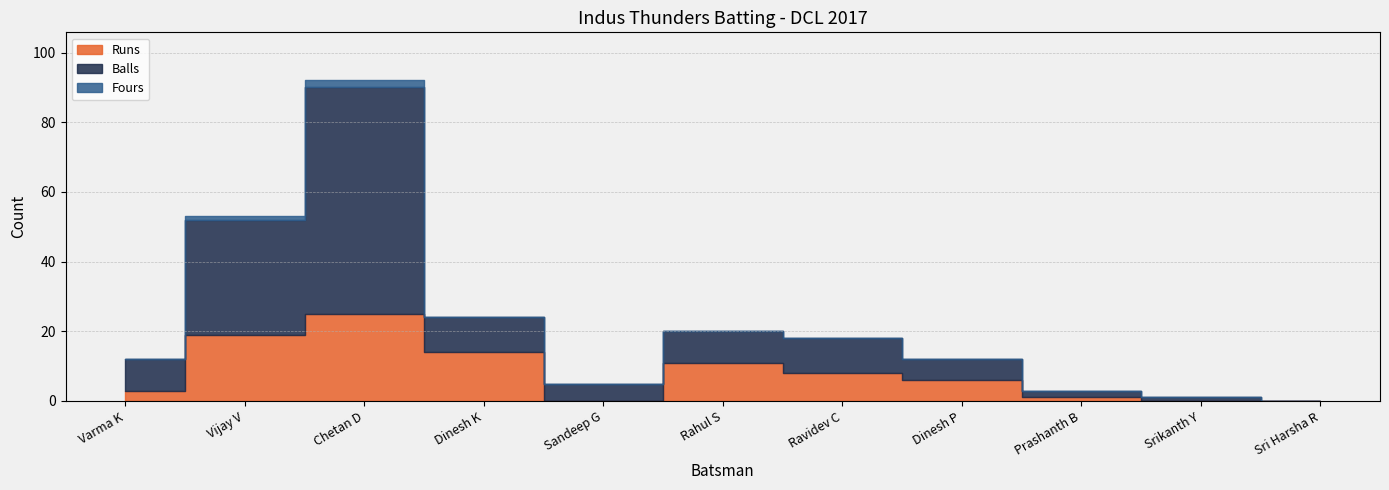

What is the average value of the Runs series?

8